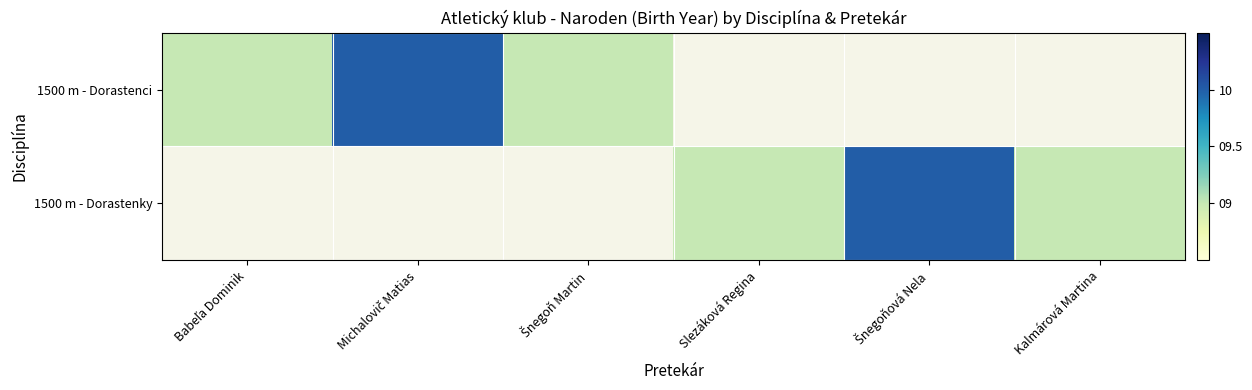

Rank the series by their maximum value, from lowest to highest.

1500 m - Dorastenci, 1500 m - Dorastenky